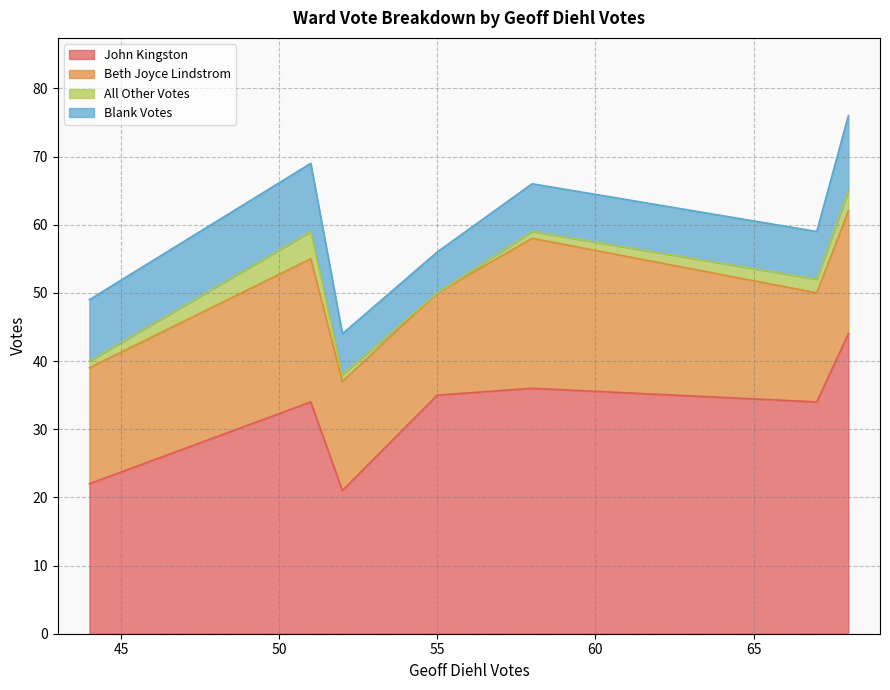

Which label corresponds to the largest value in the chart?

68